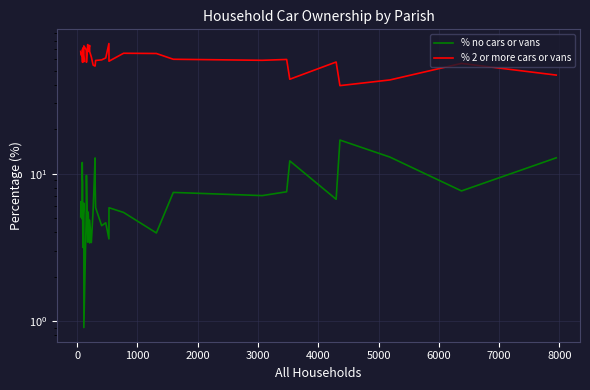

Which series has the largest range (max minus min)?

% 2 or more cars or vans